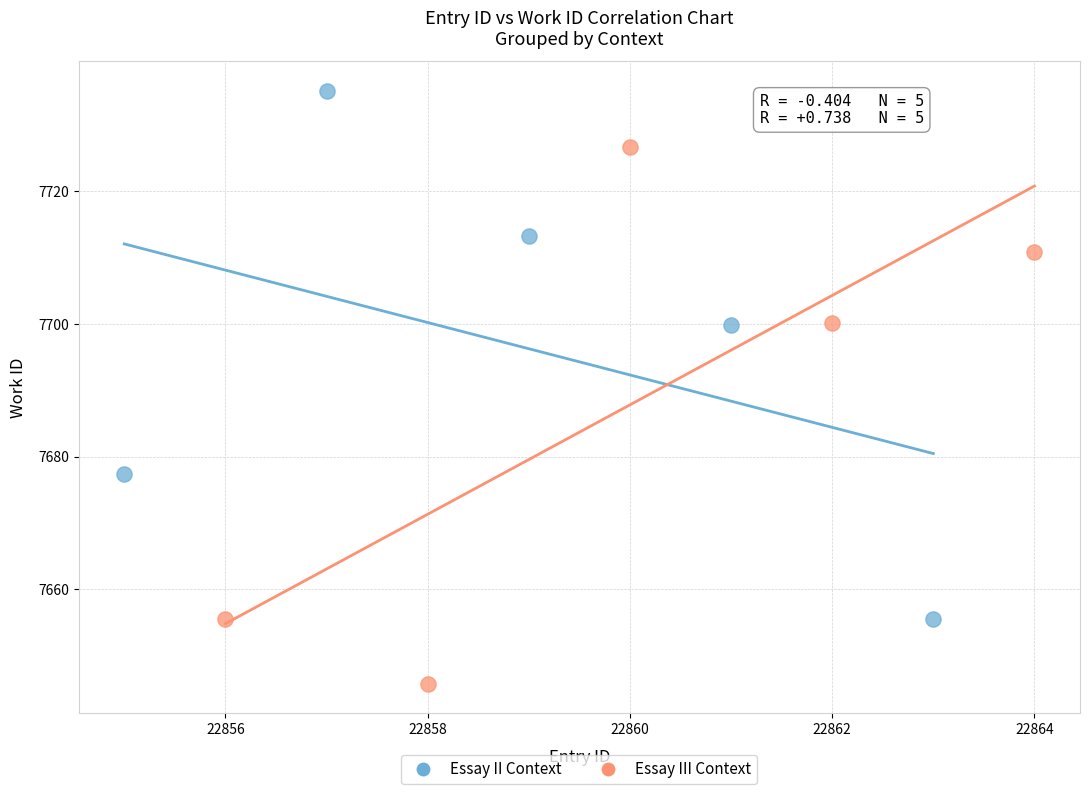

What are all the series names shown in the legend?

Essay II Context, Essay III Context